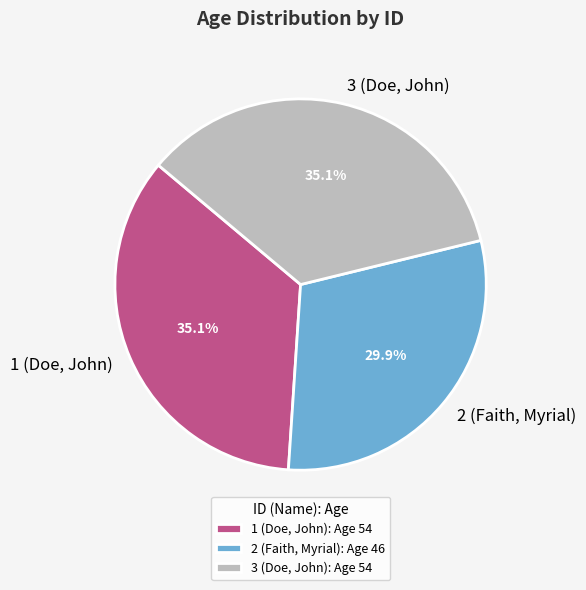

What percentage is the 3 (Doe, John) slice, to the nearest percent?

35%